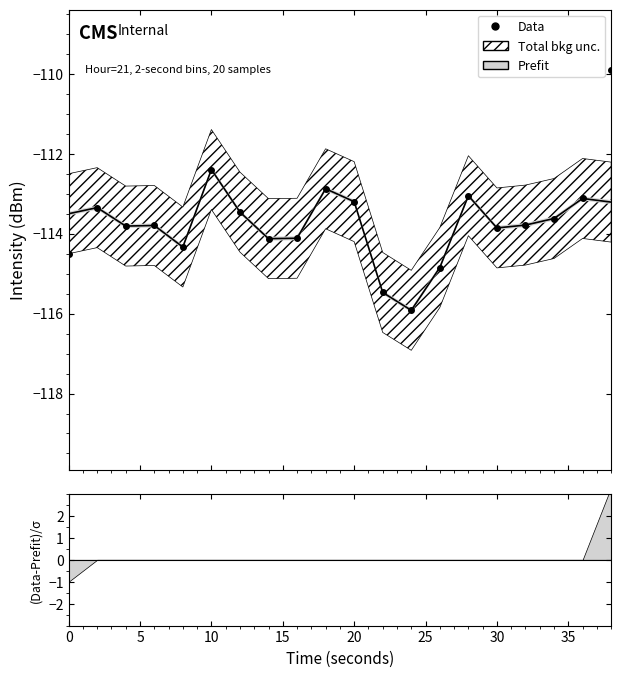

How many interior local valleys (lower than both neighbors) does the data have?

5